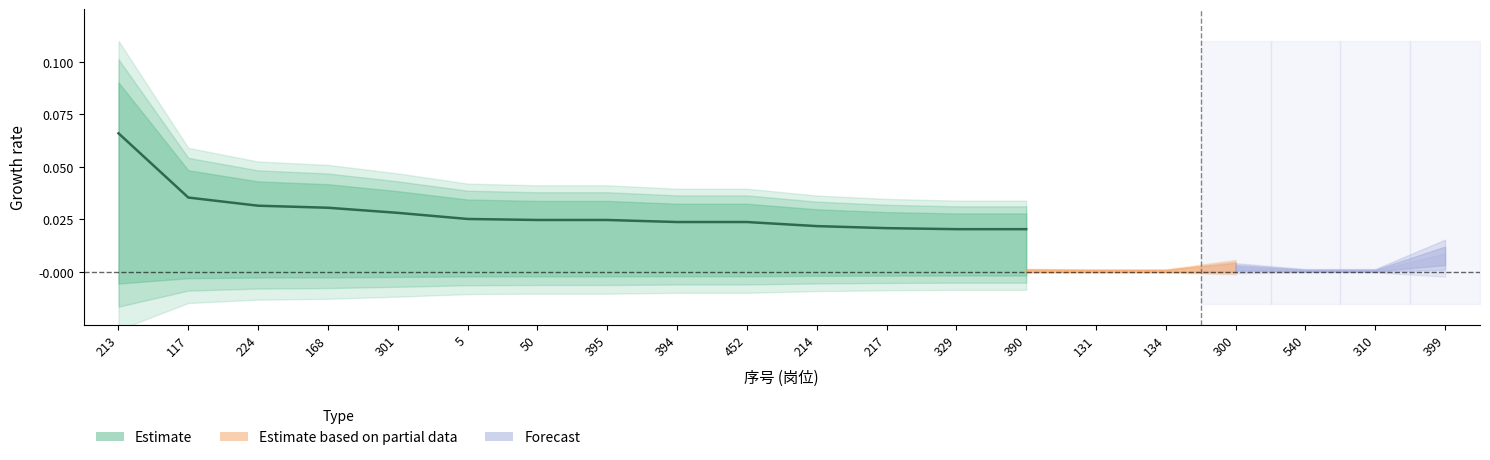

What is the greatest value displayed?

0.1